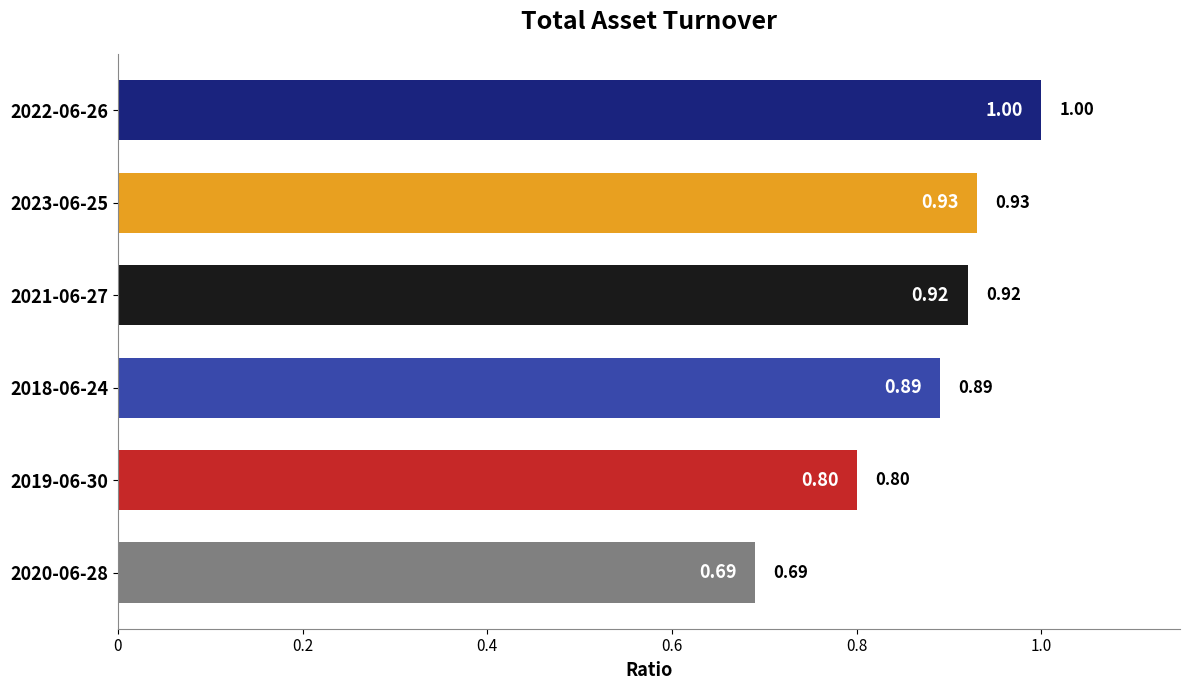

Between 2020-06-28 and 2022-06-26, which is larger?

2022-06-26